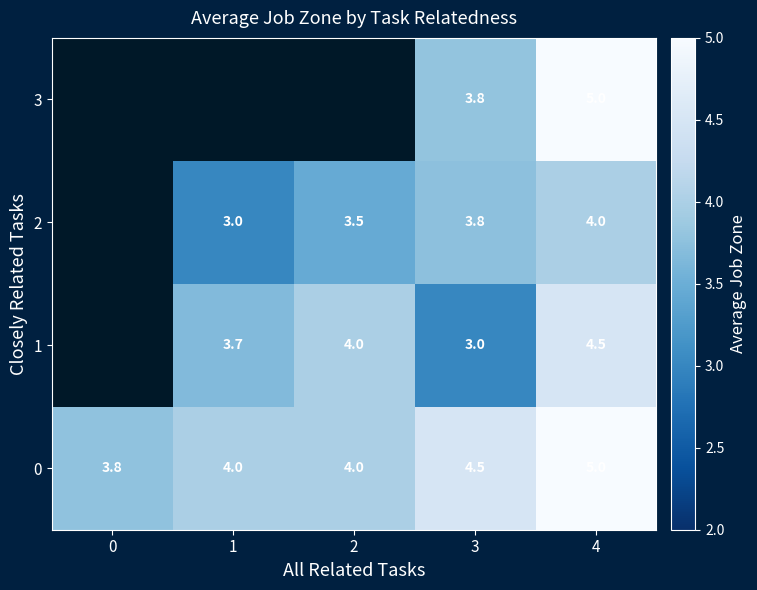

Is the value of 0 at 1 greater than the value of 1 at 4?

No